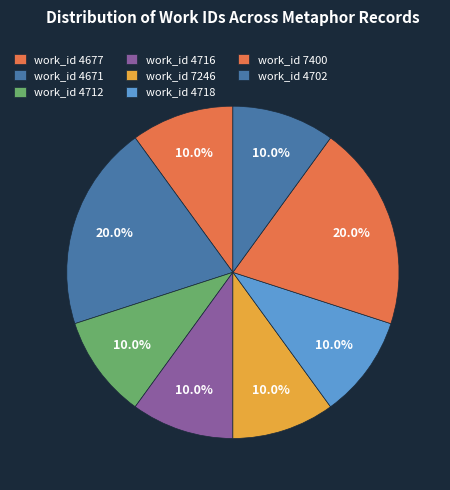

How many segments does this pie chart have?

8